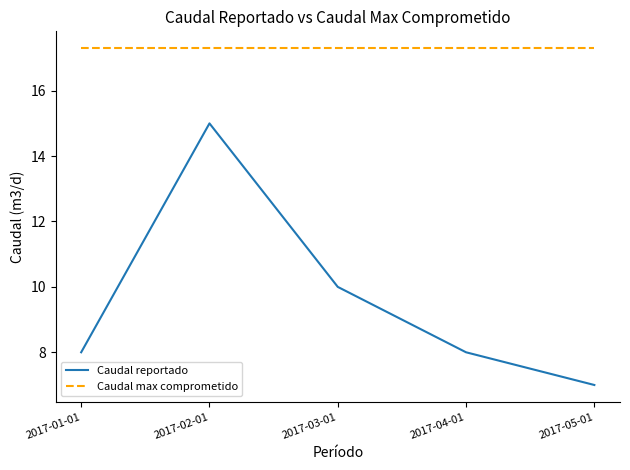

Reading left to right, what are all the values shown in this chart?

Caudal reportado: 8.0	15.0	10.0	8.0	7.0
Caudal max comprometido: 17.3	17.3	17.3	17.3	17.3